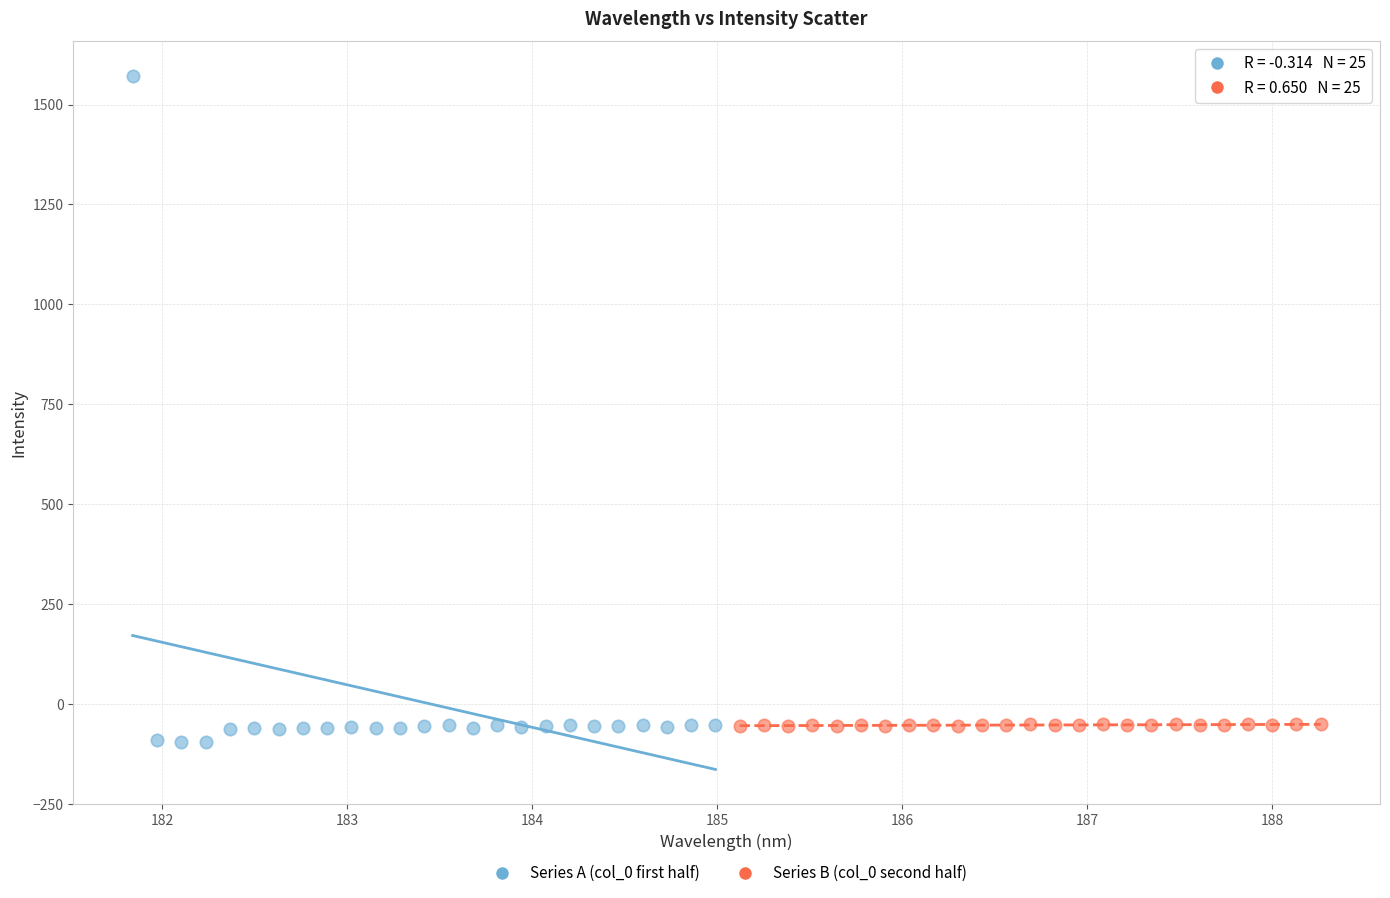

Which series contains the highest Y value?

Series A (col_0 first half)